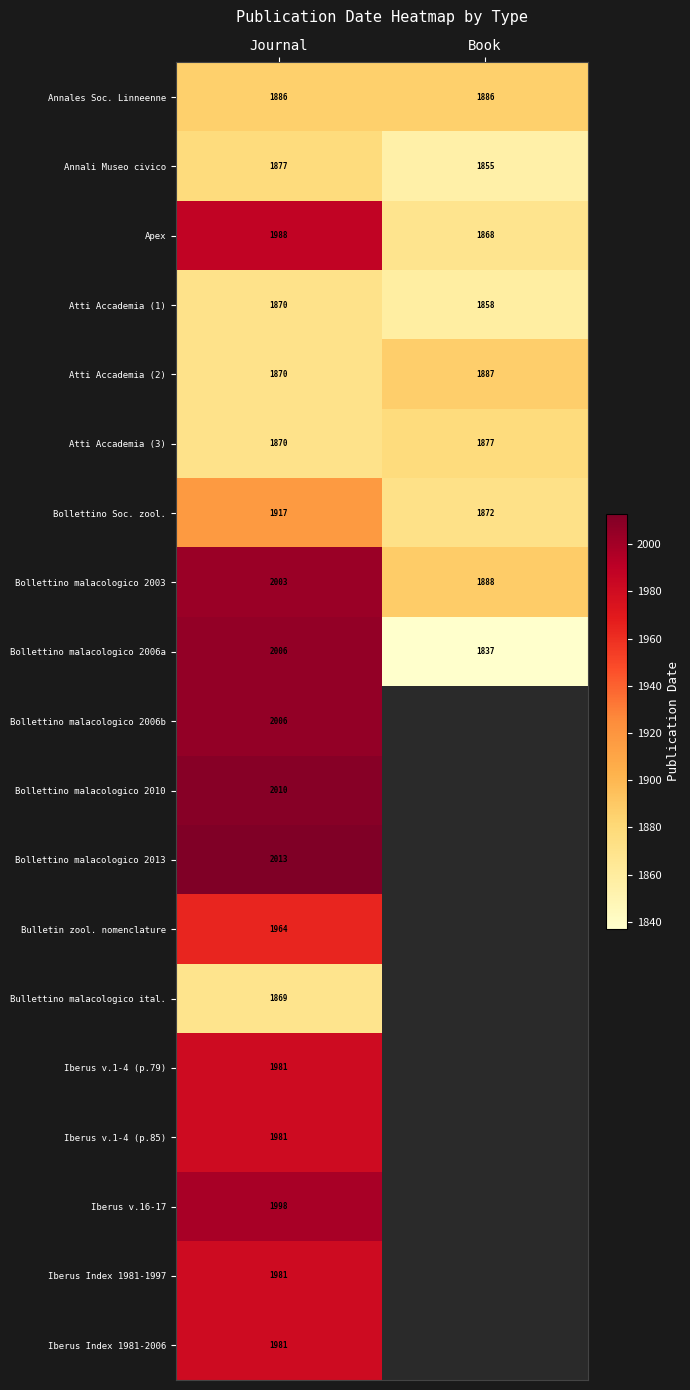

What is the spread (max minus min) of values at Journal?

144